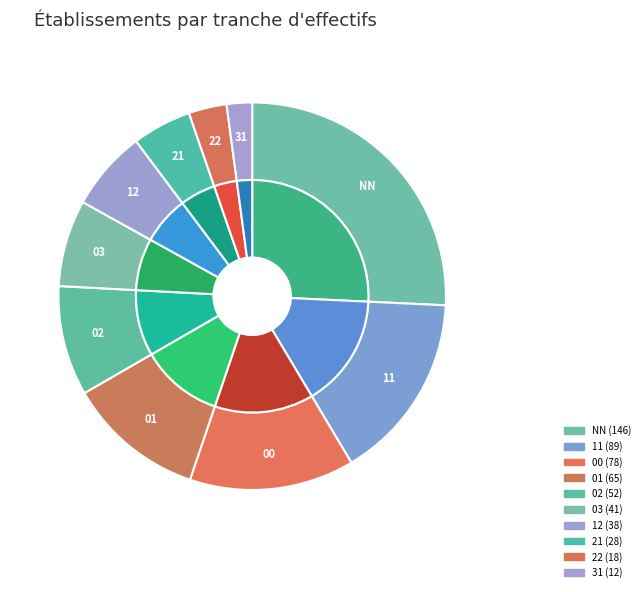

What is the change in value from 03 to 31?

-29